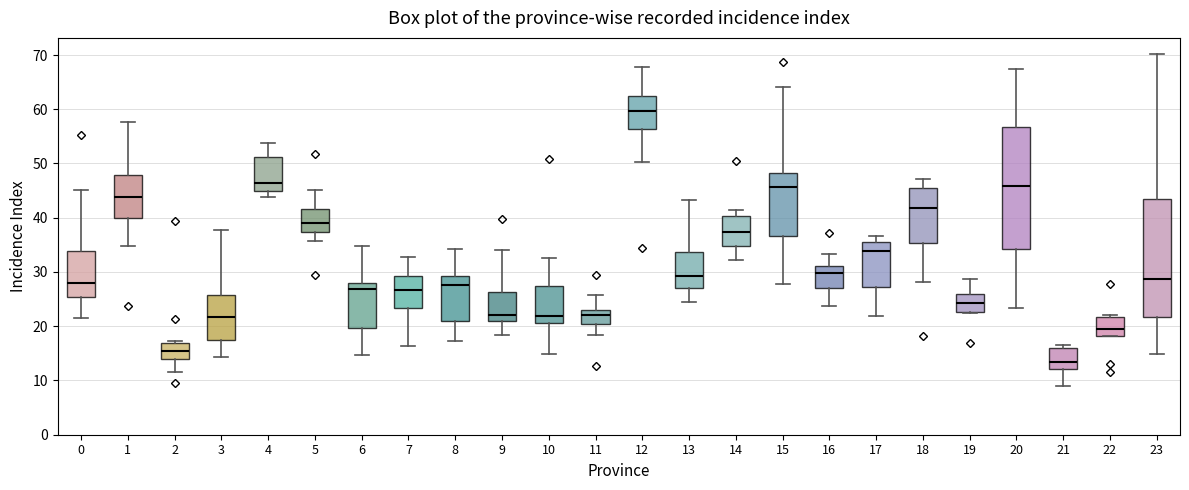

Reading left to right, read every box against the y-axis: the position of its median line, the range the box covers, and the ends of its whiskers. The values are not printed on the chart, so give them approximately, as read against the axis.

0: median 28, box 25 to 34, whiskers 22 to 45
1: median 44, box 40 to 48, whiskers 35 to 58
2: median 15, box 14 to 17, whiskers 12 to 17 (just above the box's upper edge)
3: median 22, box 18 to 26, whiskers 14 to 38
4: median 46, box 45 to 51, whiskers 44 to 54
5: median 39, box 37 to 42, whiskers 36 to 45
6: median 27, box 20 to 28, whiskers 15 to 35
7: median 27, box 23 to 29, whiskers 16 to 33
8: median 28, box 21 to 29, whiskers 17 to 34
9: median 22, box 21 to 26, whiskers 18 to 34
10: median 22, box 21 to 27, whiskers 15 to 33
11: median 22, box 20 to 23, whiskers 18 to 26
12: median 60, box 56 to 63, whiskers 50 to 68
13: median 29, box 27 to 34, whiskers 24 to 43
14: median 37, box 35 to 40, whiskers 32 to 41
15: median 46, box 37 to 48, whiskers 28 to 64
16: median 30, box 27 to 31, whiskers 24 to 33
17: median 34, box 27 to 35, whiskers 22 to 37
18: median 42, box 35 to 45, whiskers 28 to 47
19: median 24, box 23 to 26, whiskers 22 to 29
20: median 46, box 34 to 57, whiskers 23 to 68
21: median 13, box 12 to 16, whiskers 9 to 17
22: median 20, box 18 to 22, whiskers 18 to 22 (just above the box's upper edge)
23: median 29, box 22 to 43, whiskers 15 to 70